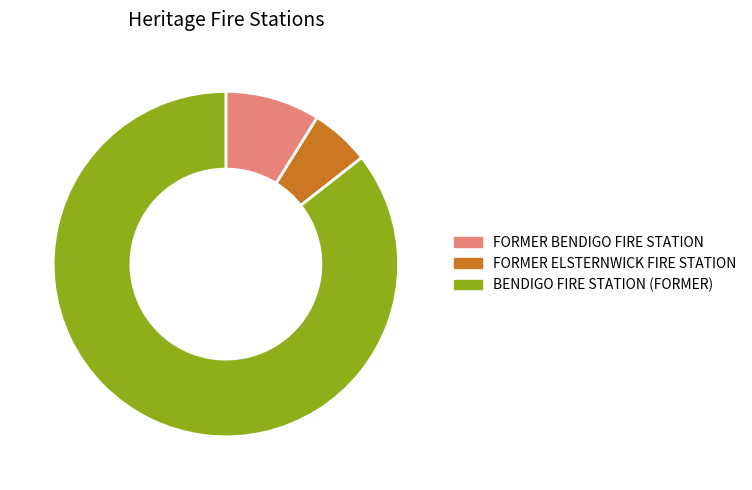

What is the majority slice?

BENDIGO FIRE STATION (FORMER)